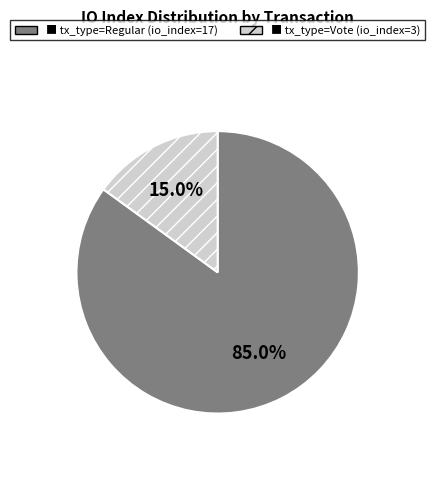

Is there any slice that represents more than half of the pie?

Yes